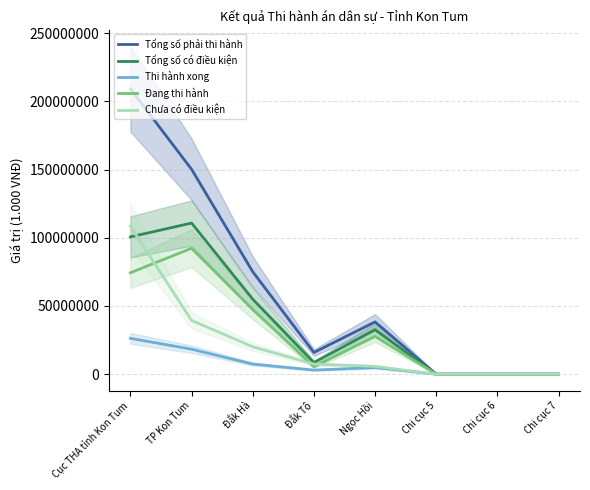

True or false: Tổng số có điều kiện and Chưa có điều kiện cross at least once.

True